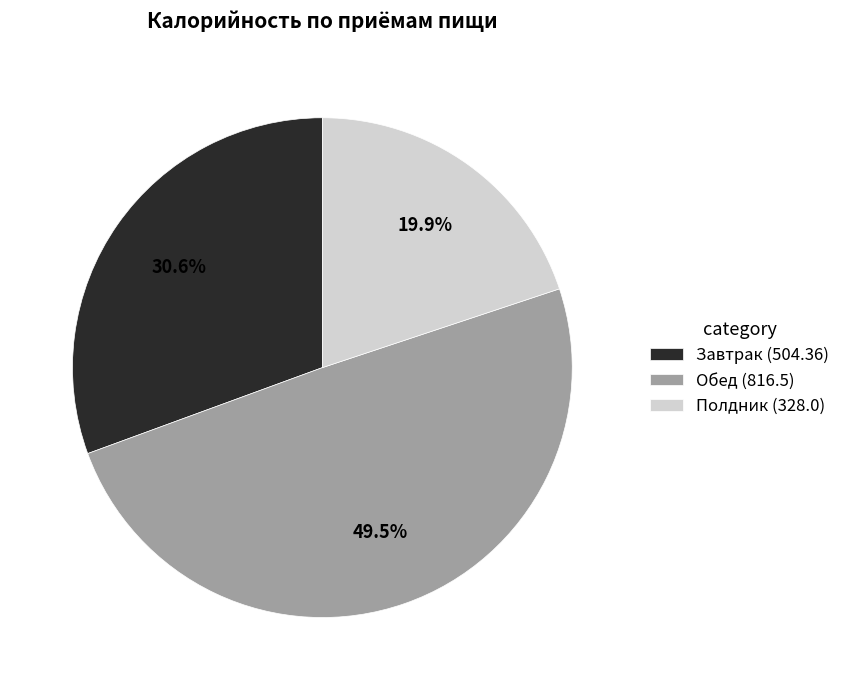

Is there any slice that represents more than half of the pie?

No